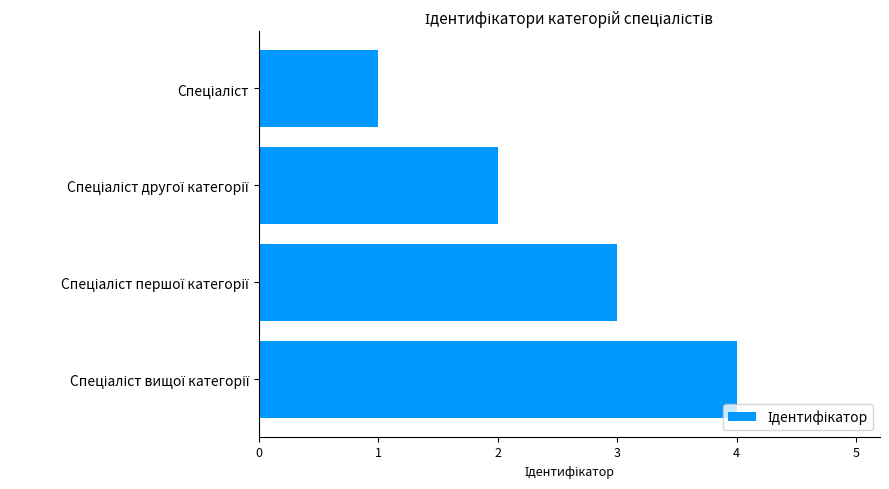

What is the greatest value displayed?

4